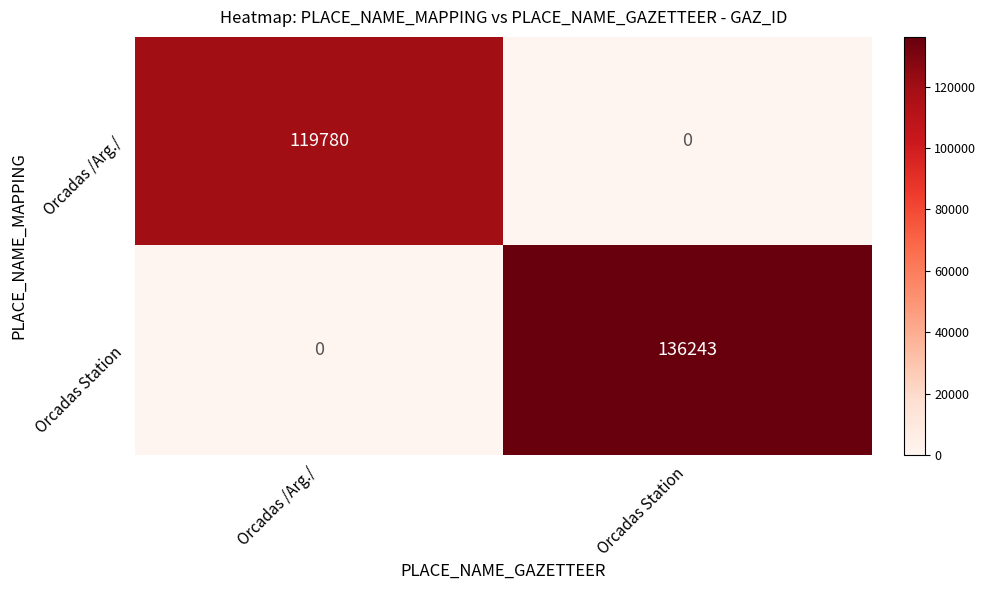

What is the sum of all Orcadas /Arg./ values?

119780